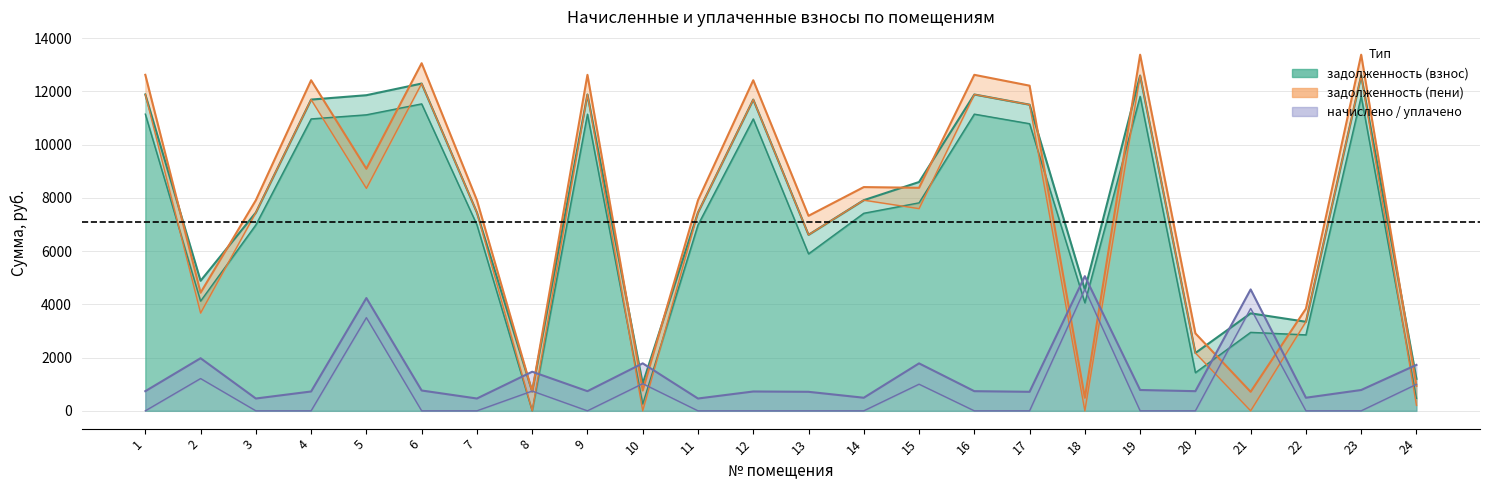

Does the chart have visible grid lines?

Yes